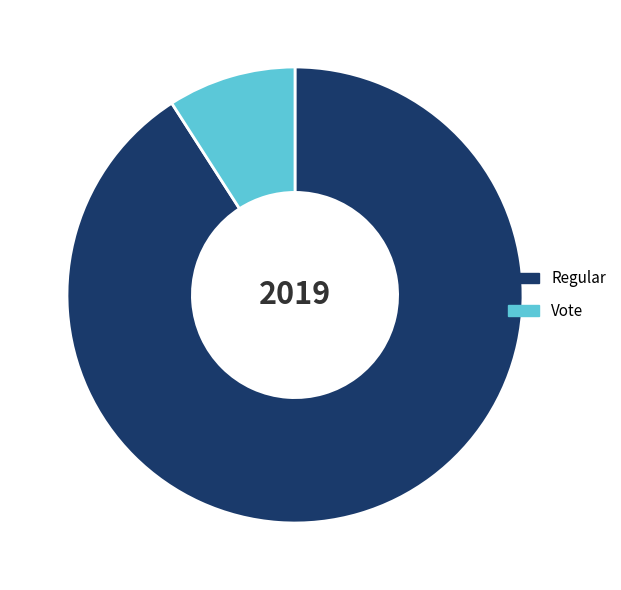

Which slice is the largest?

Regular